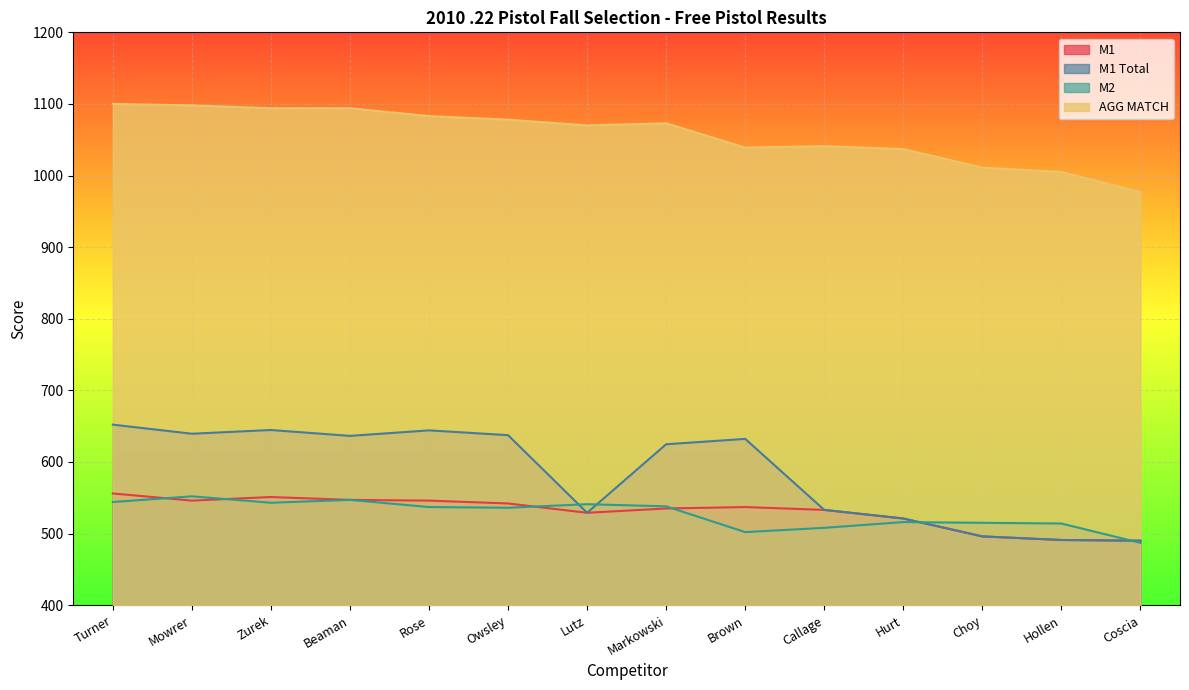

True or false: AGG MATCH and M2 intersect in this chart.

False